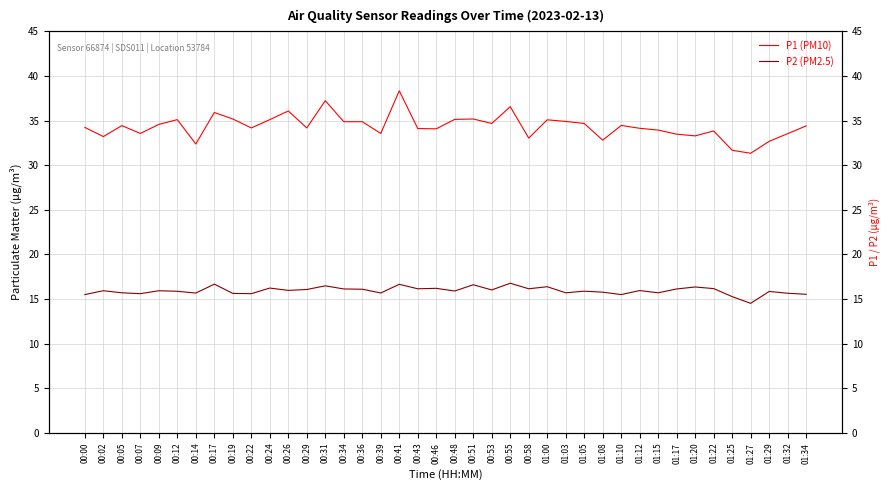

True or false: P1 (PM10) has more than 0 interior local peaks.

True